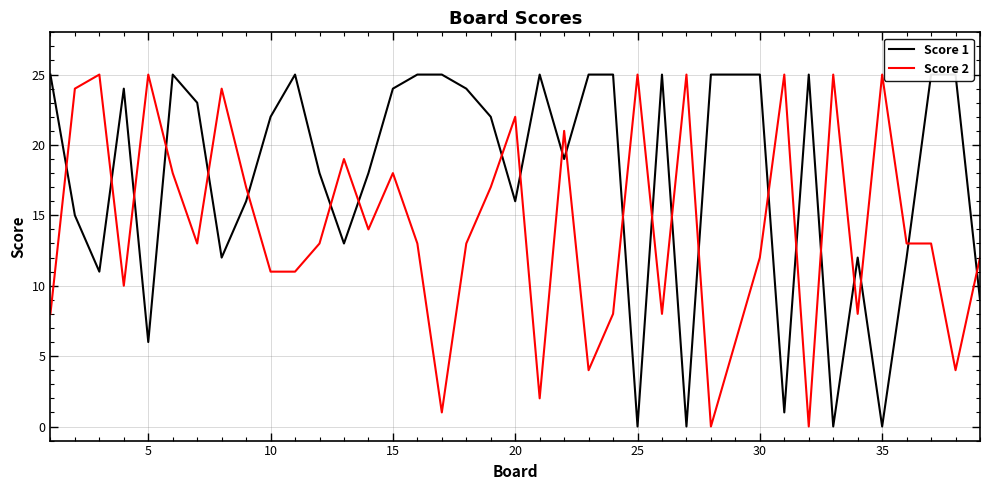

True or false: Score 2 has a value of 38 at 20.

False